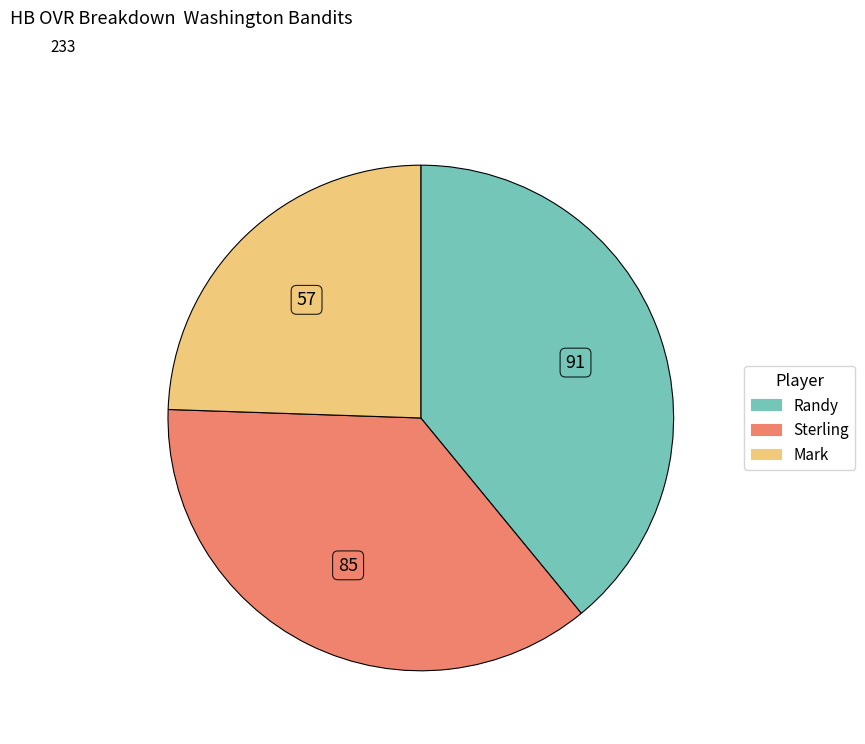

Approximately how many times larger is the value at Randy compared to Sterling?

1.1